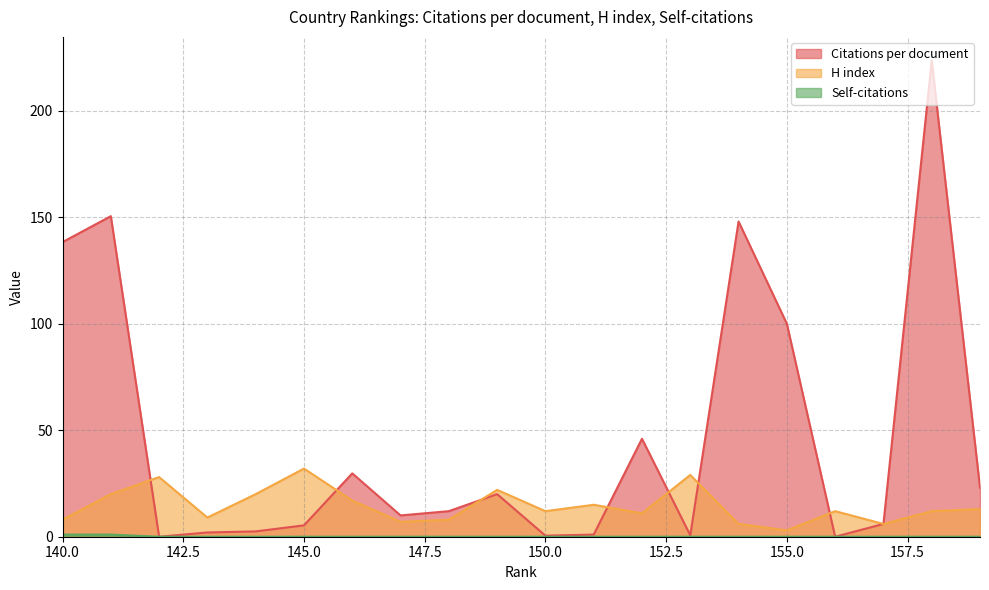

Where is Self-citations nearest to the value 0?

159